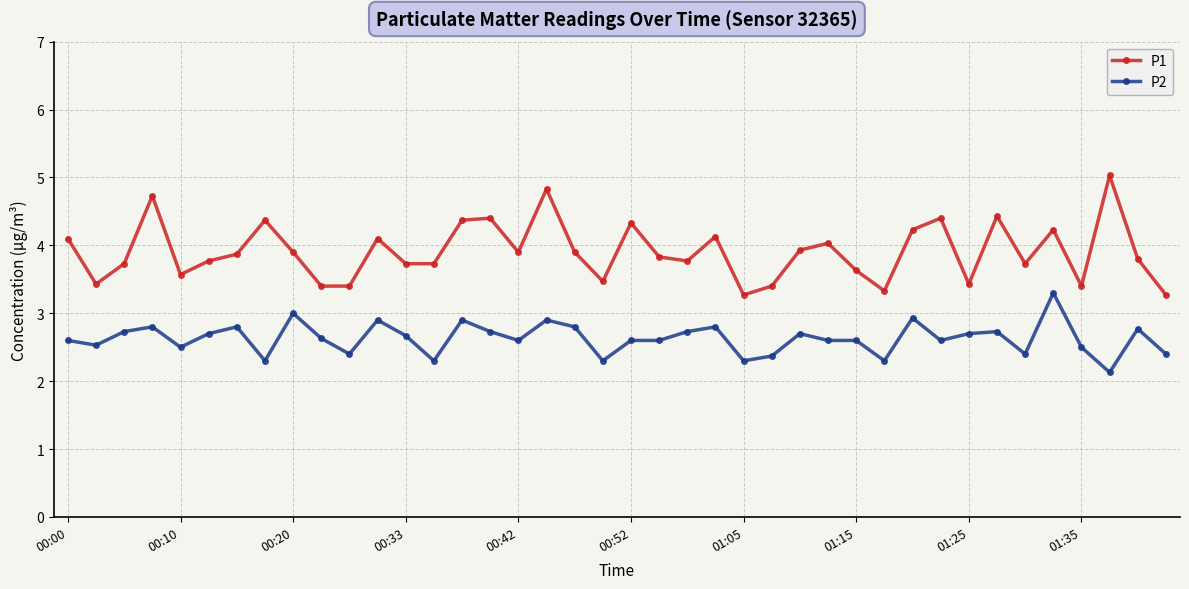

Reading left to right, what are all the values shown in this chart?

P1: 4.1	3.4	3.7	4.7	3.6	3.8	3.9	4.4	3.9	3.4	3.4	4.1	3.7	3.7	4.4	4.4	3.9	4.8	3.9	3.5	4.3	3.8	3.8	4.1	3.3	3.4	3.9	4.0	3.6	3.3	4.2	4.4	3.4	4.4	3.7	4.2	3.4	5.0	3.8	3.3
P2: 2.6	2.5	2.7	2.8	2.5	2.7	2.8	2.3	3.0	2.6	2.4	2.9	2.7	2.3	2.9	2.7	2.6	2.9	2.8	2.3	2.6	2.6	2.7	2.8	2.3	2.4	2.7	2.6	2.6	2.3	2.9	2.6	2.7	2.7	2.4	3.3	2.5	2.1	2.8	2.4